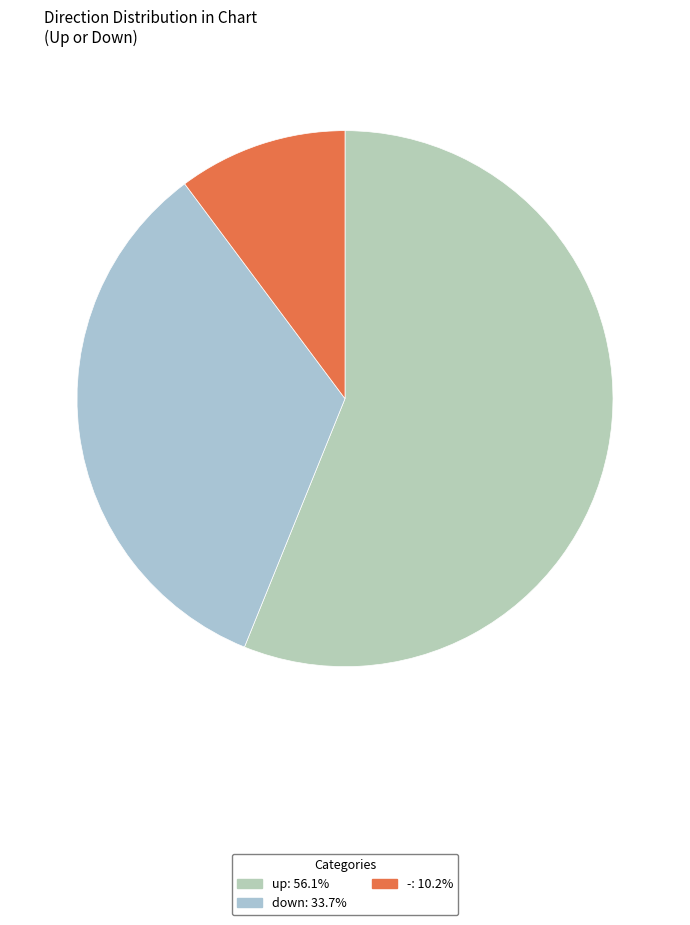

Count the number of slices in the pie.

3